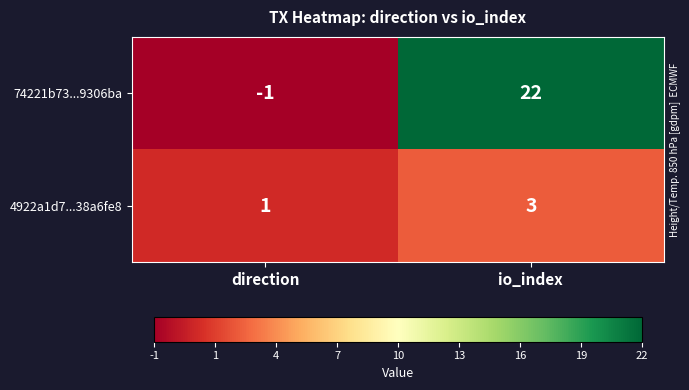

What is the smallest value displayed?

-1